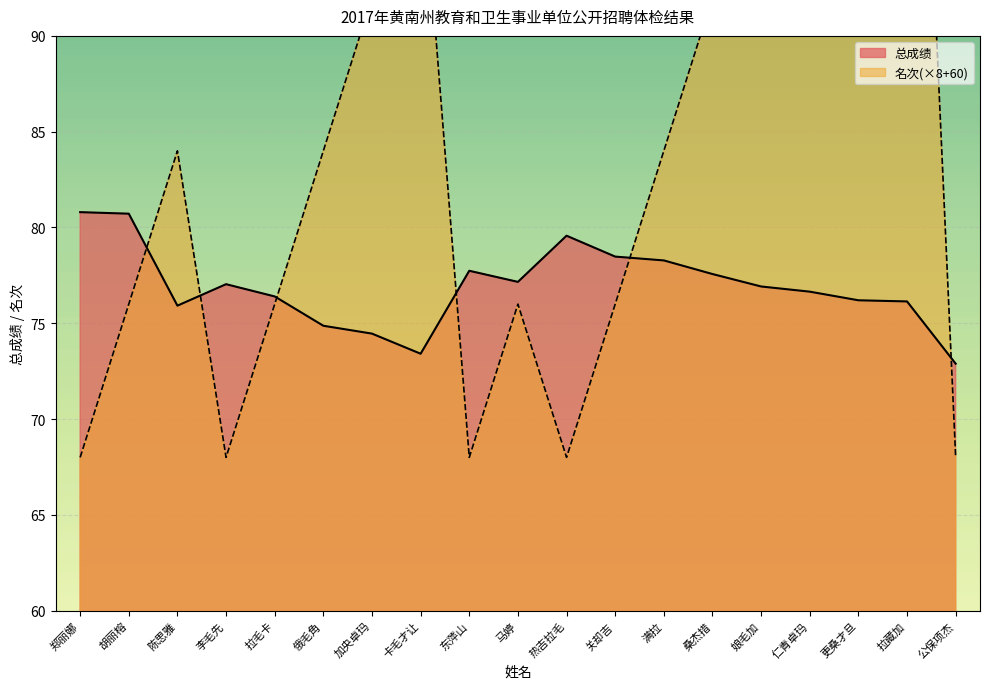

In 名次, how many points are lower than both neighbors (excluding endpoints)?

3